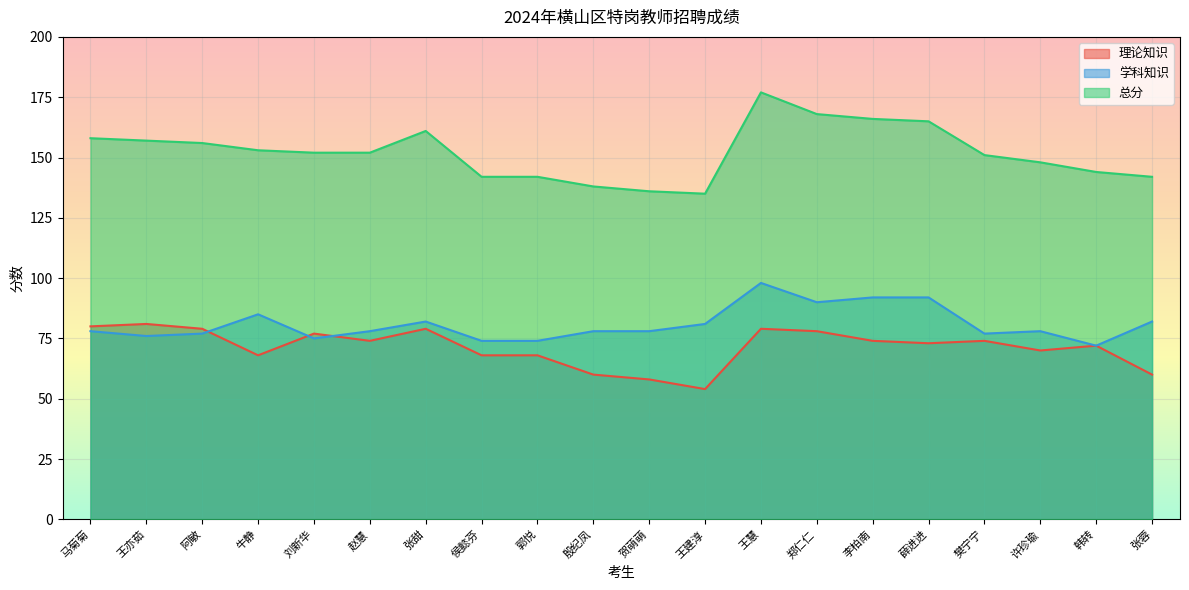

Reading left to right, extract all data points from this chart.

理论知识: 马菊菊=80	王亦茹=81	阿敏=79	牛静=68	刘新华=77	赵慧=74	张甜=79	侯懿芬=68	郭悦=68	殷纪凤=60	贺萌萌=58	王建淳=54	王慧=79	郑仁仁=78	李柏南=74	薛进进=73	樊宁宁=74	许珍瑜=70	韩转=72	张蓉=60
学科知识: 马菊菊=78	王亦茹=76	阿敏=77	牛静=85	刘新华=75	赵慧=78	张甜=82	侯懿芬=74	郭悦=74	殷纪凤=78	贺萌萌=78	王建淳=81	王慧=98	郑仁仁=90	李柏南=92	薛进进=92	樊宁宁=77	许珍瑜=78	韩转=72	张蓉=82
总分: 马菊菊=158	王亦茹=157	阿敏=156	牛静=153	刘新华=152	赵慧=152	张甜=161	侯懿芬=142	郭悦=142	殷纪凤=138	贺萌萌=136	王建淳=135	王慧=177	郑仁仁=168	李柏南=166	薛进进=165	樊宁宁=151	许珍瑜=148	韩转=144	张蓉=142